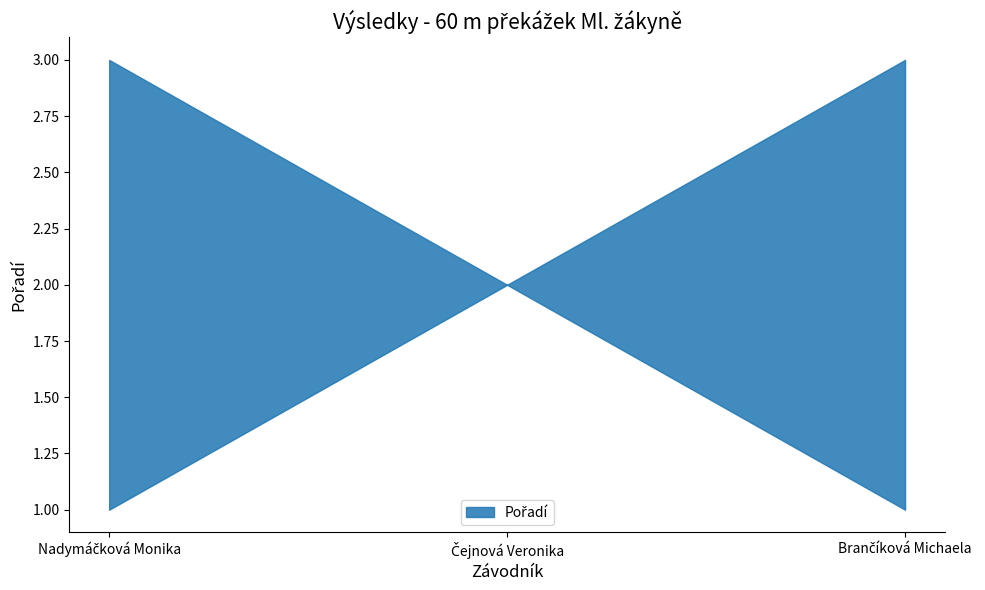

What is the difference between the maximum and minimum values?

2